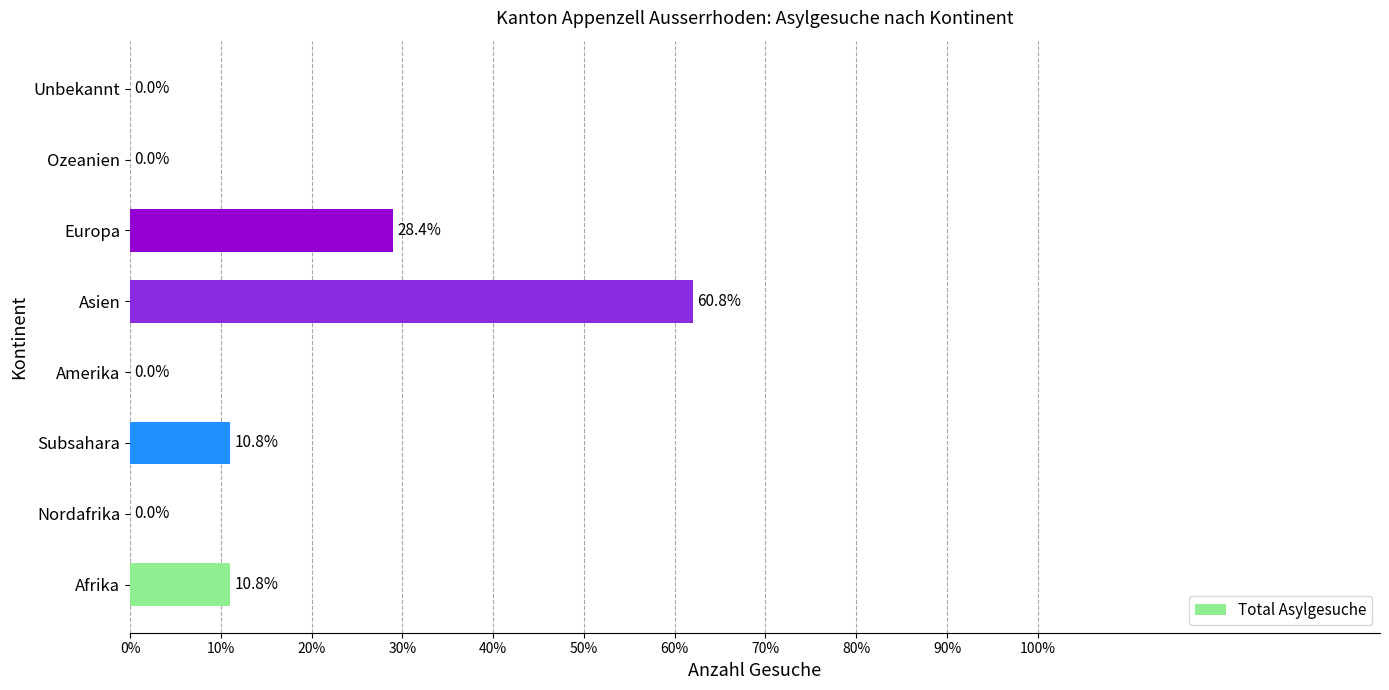

What is the greatest value displayed?

62